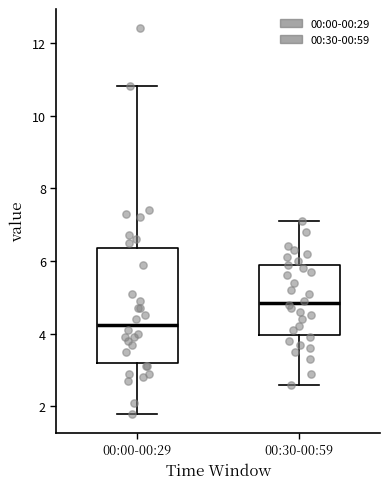

Which box has the lowest median line?

00:00-00:29